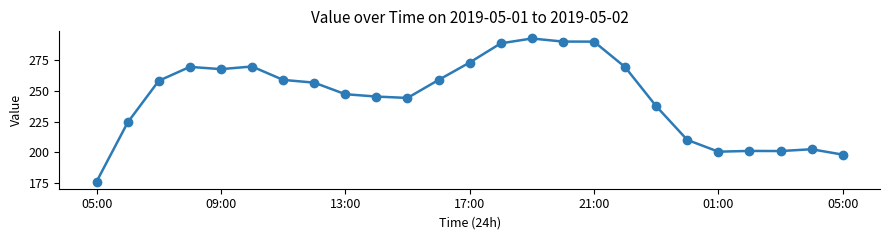

What is the difference between the maximum and minimum values?

116.2